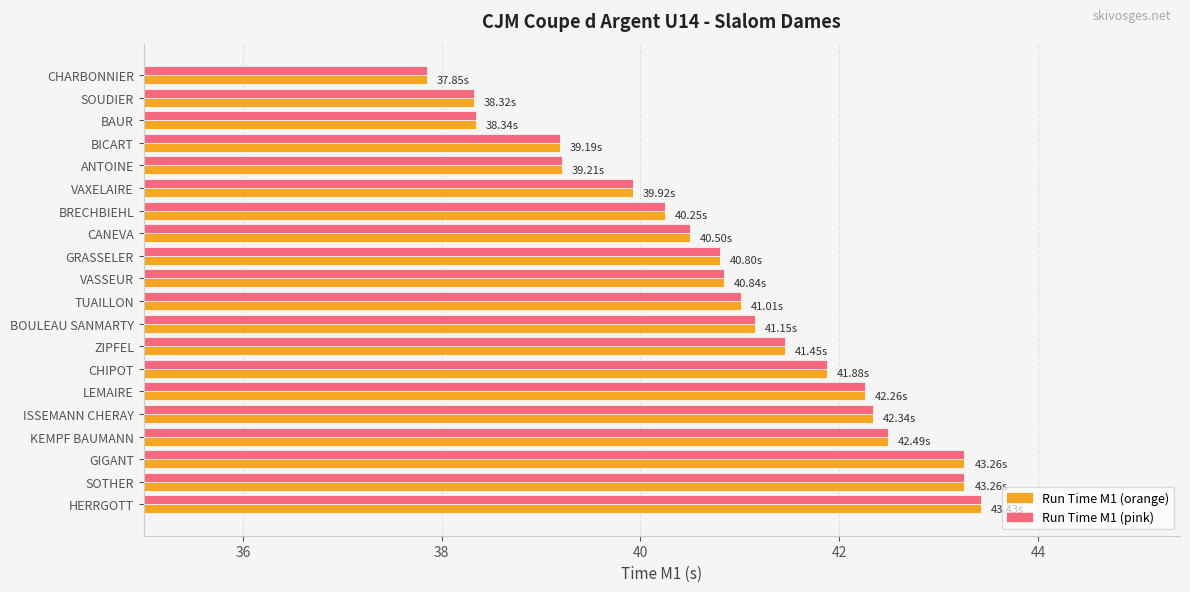

At which category does the chart reach its minimum across all series?

CHARBONNIER